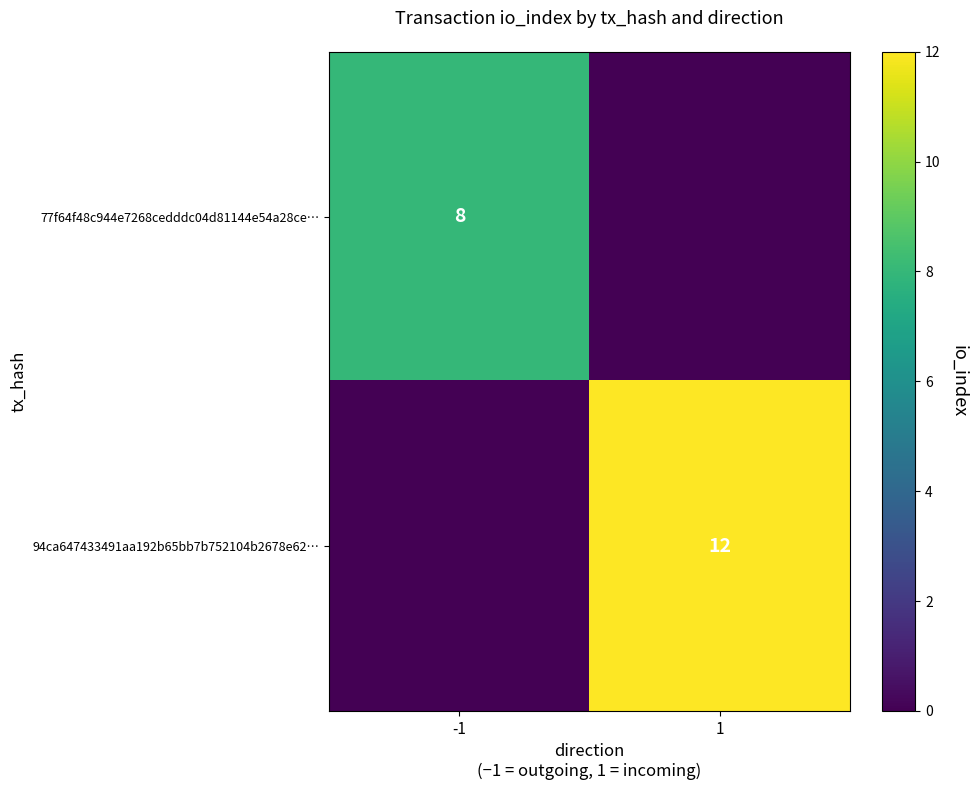

The value of 77f64f48c944e7268cedddc04d81144e54a28ce… at -1 is 8. True or false?

True